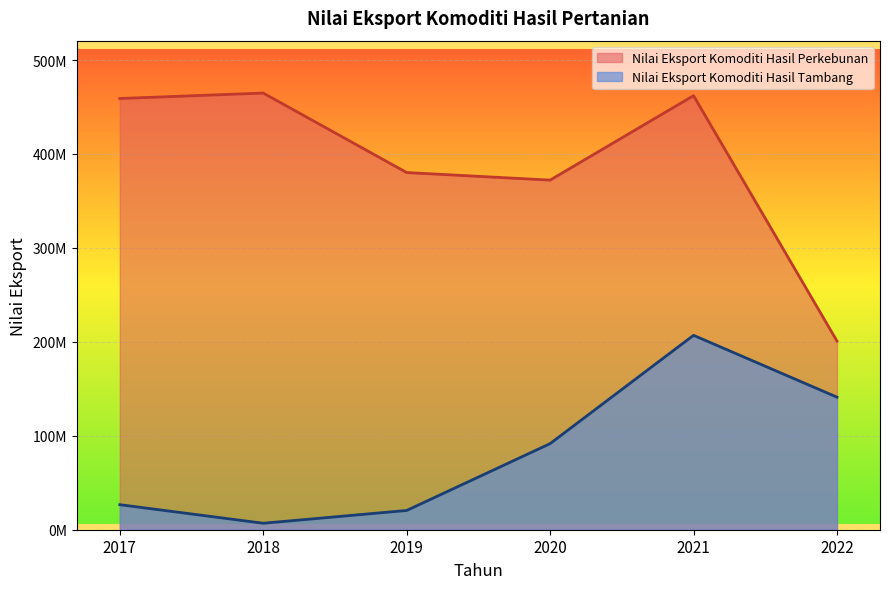

What is the lowest value of the Nilai Eksport Komoditi Hasil Tambang series?

6885439